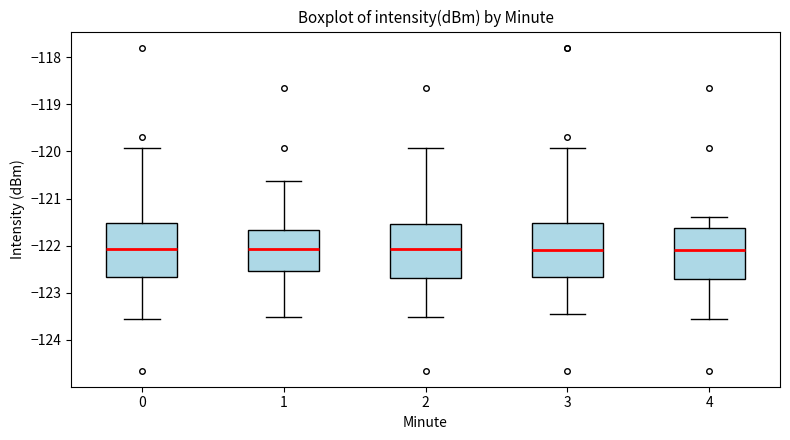

Reading left to right, transcribe this box plot: for each box, give where its median line is, the range the box spans, and where its two whiskers end, as read against the y-axis. The values are not printed on the chart, so give them approximately, as read against the axis.

0: median -122.1, box -122.7 to -121.5, whiskers -123.6 to -119.9
1: median -122.1, box -122.5 to -121.7, whiskers -123.5 to -120.6
2: median -122.1, box -122.7 to -121.5, whiskers -123.5 to -119.9
3: median -122.1, box -122.7 to -121.5, whiskers -123.4 to -119.9
4: median -122.1, box -122.7 to -121.6, whiskers -123.6 to -121.4